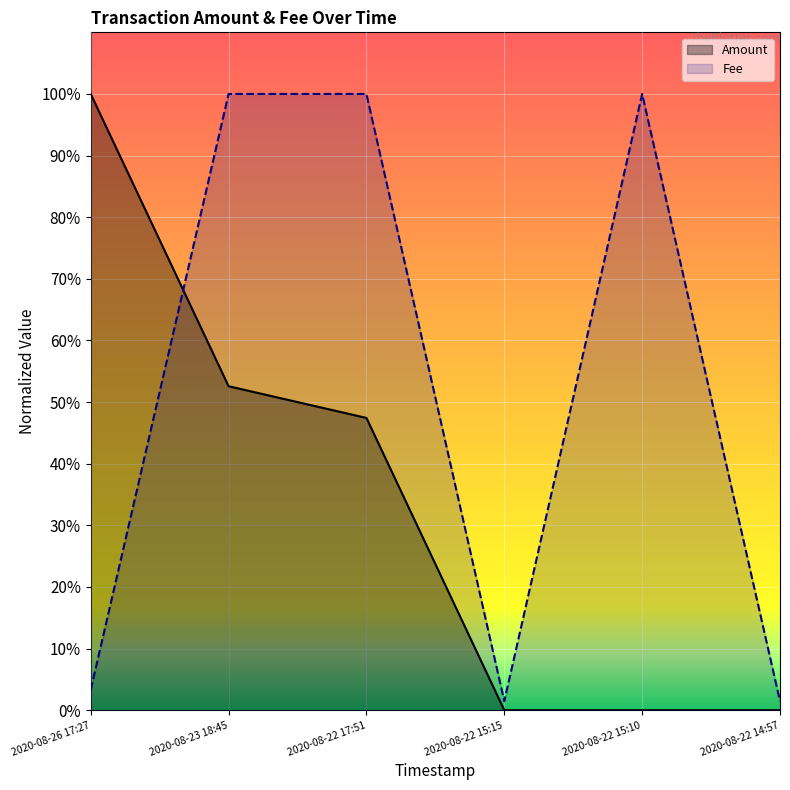

What are all the series names shown in the legend?

Amount, Fee